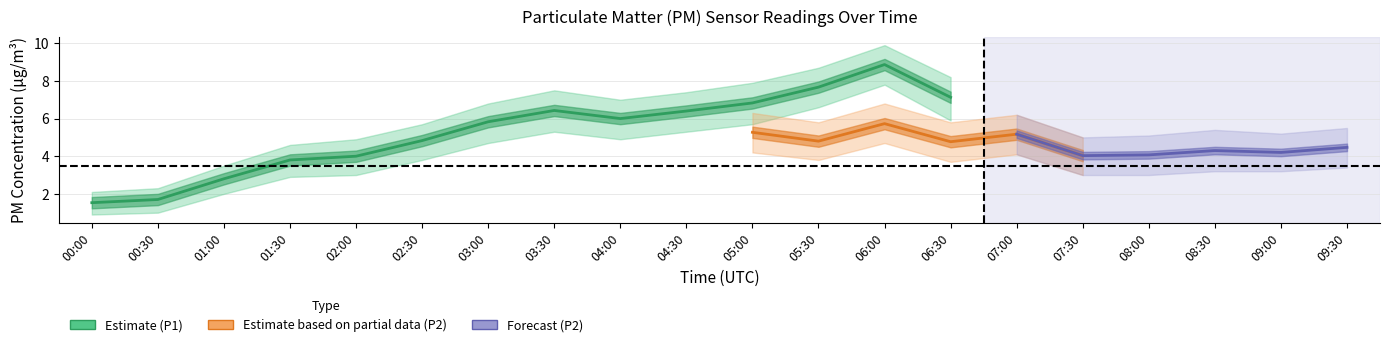

What is the spread (max minus min) of values at 05:30?

4.9